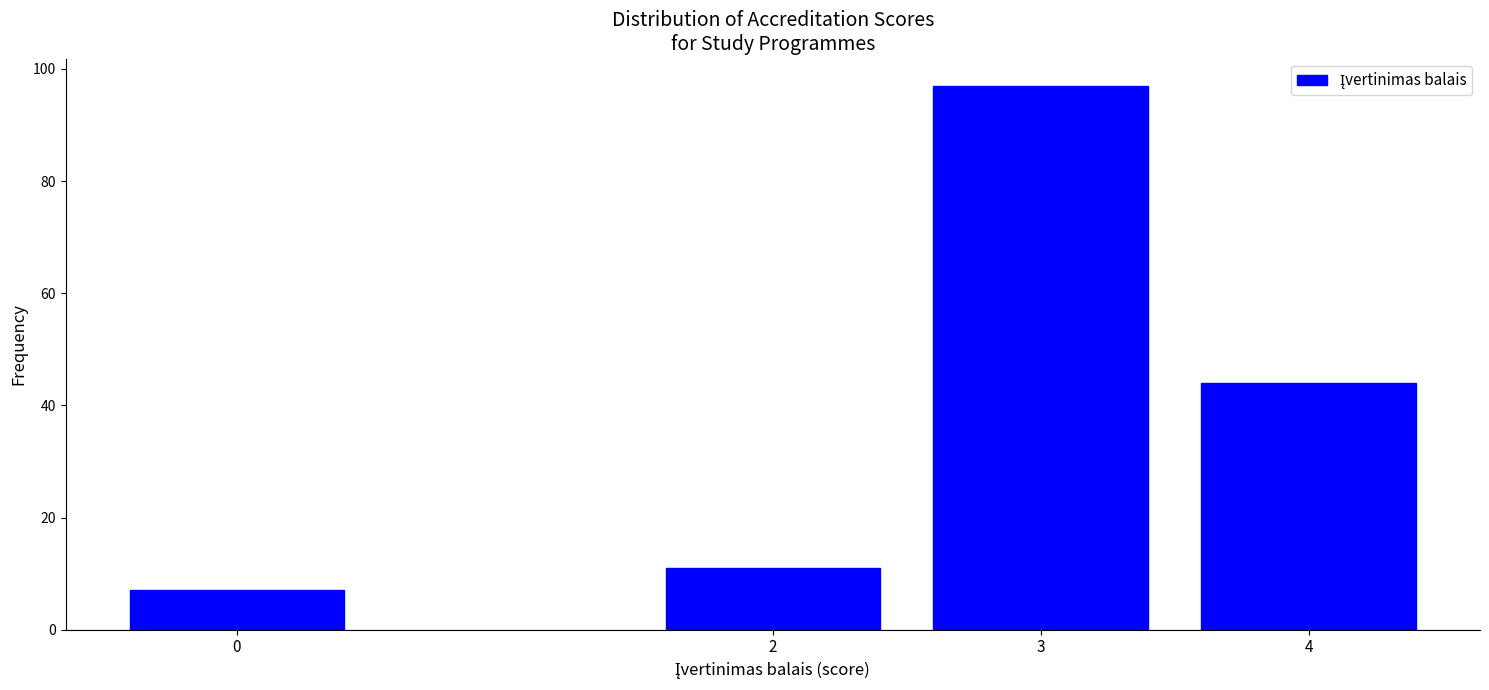

Reading right to left, what are all the values shown in this chart?

44	97	11	7